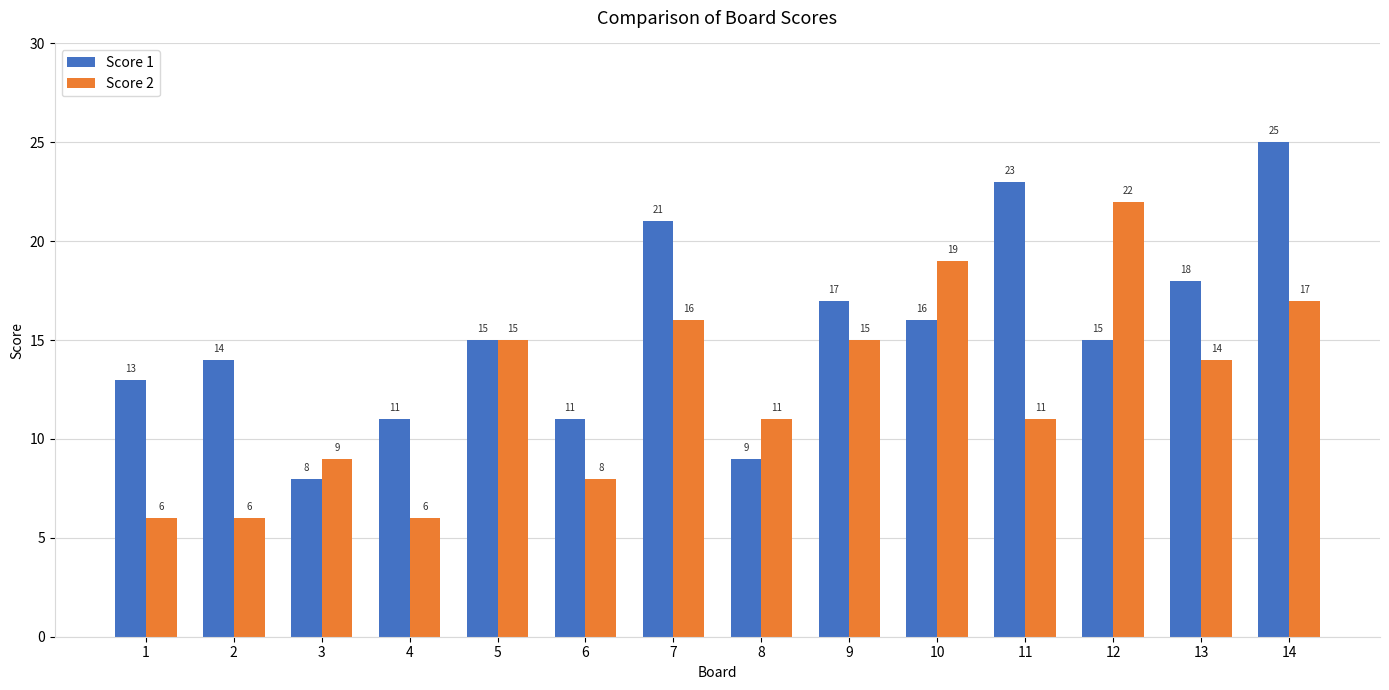

What is the average value of the Score 1 series?

15